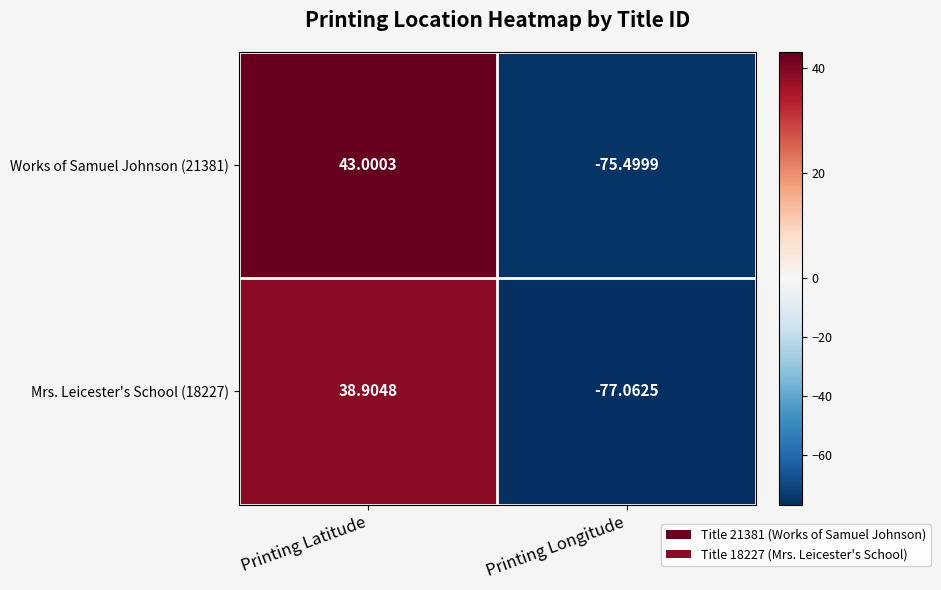

List the labels in order of Works of Samuel Johnson (21381) value, smallest first.

Printing Longitude, Printing Latitude